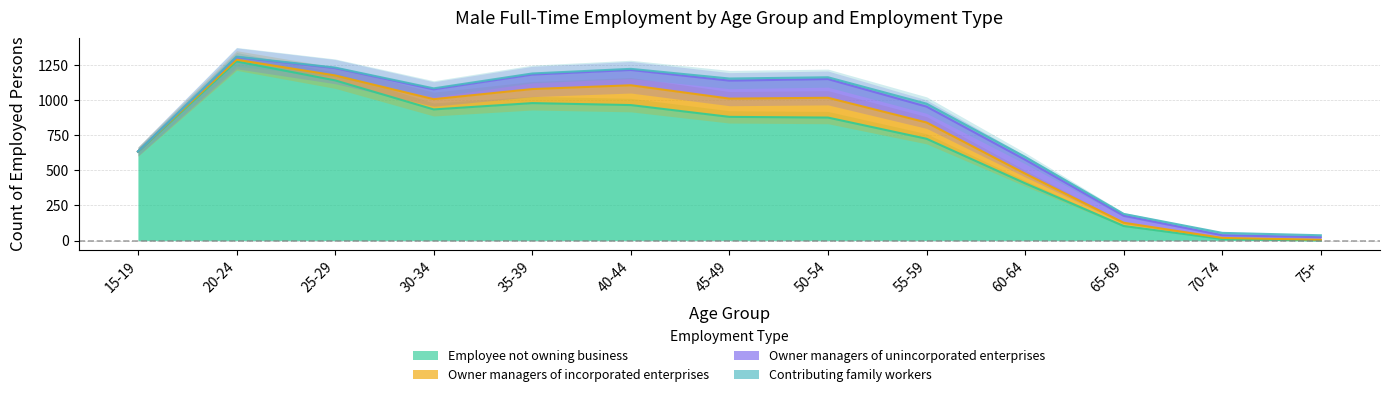

What are all the series names shown in the legend?

Employee not owning business, Owner managers of incorporated enterprises, Owner managers of unincorporated enterprises, Contributing family workers